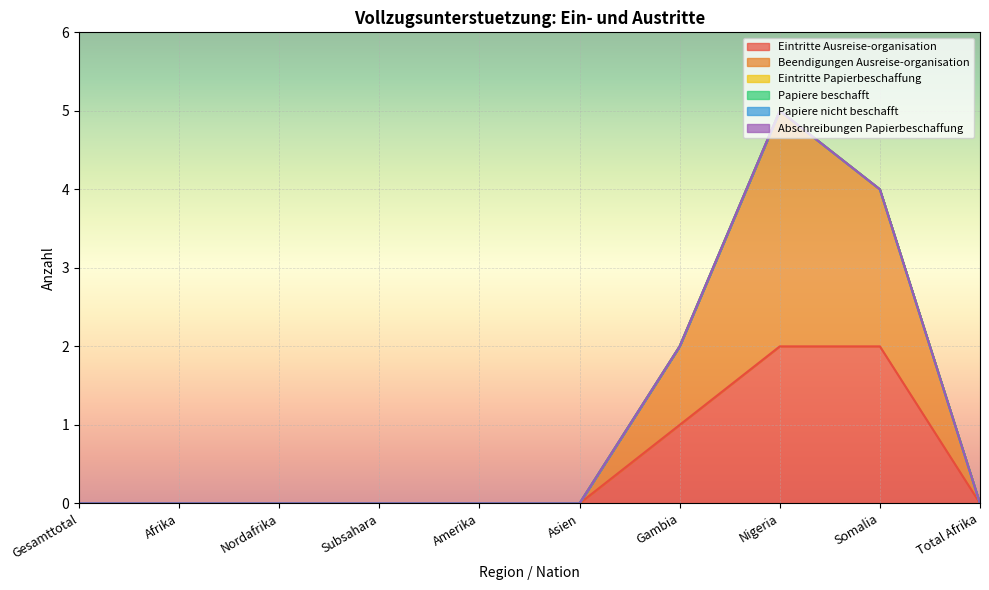

What position from the right is Afrika?

9